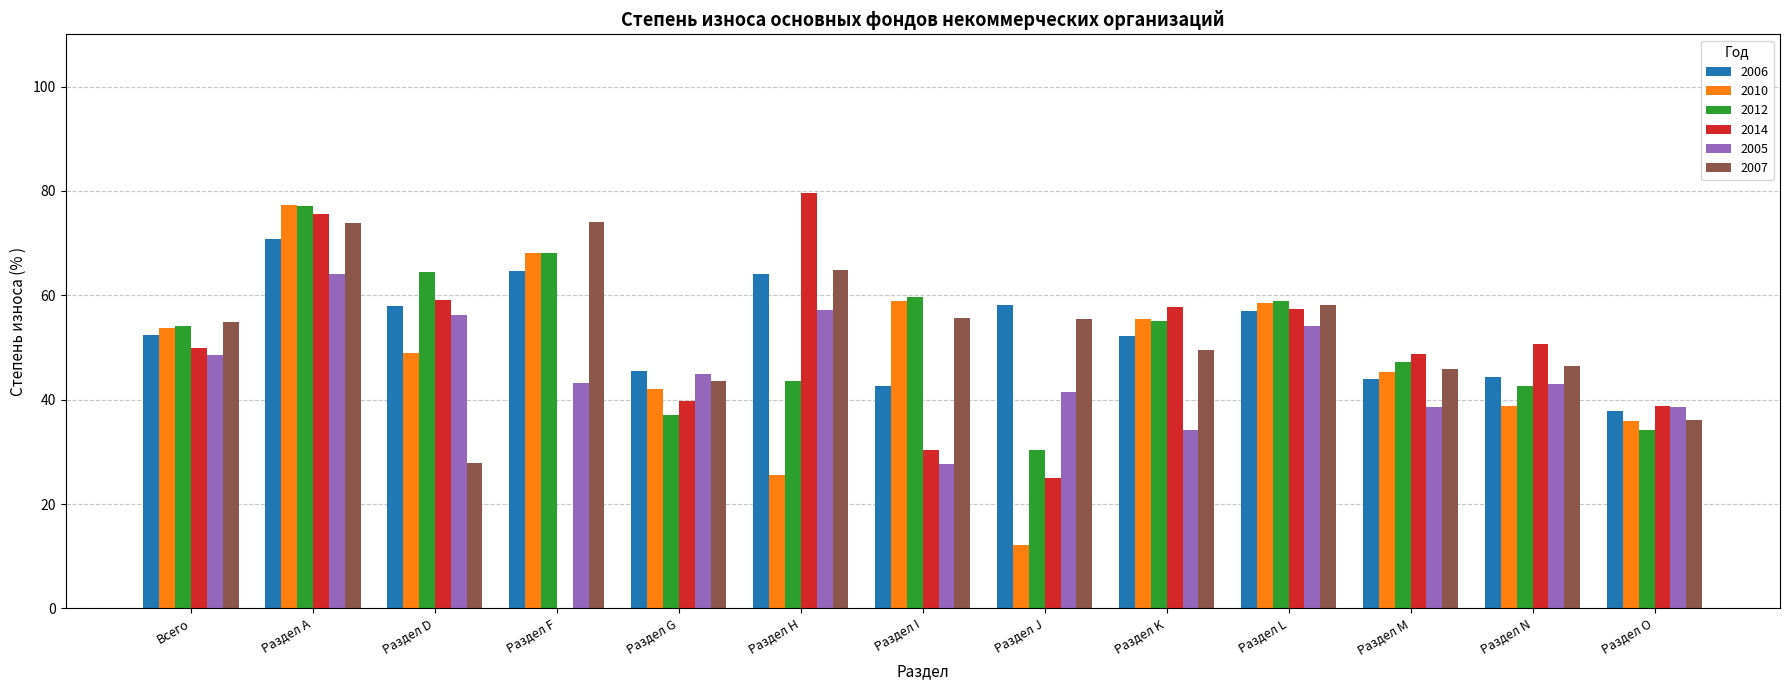

Between Всего and Раздел F, which series saw the biggest shift?

2014